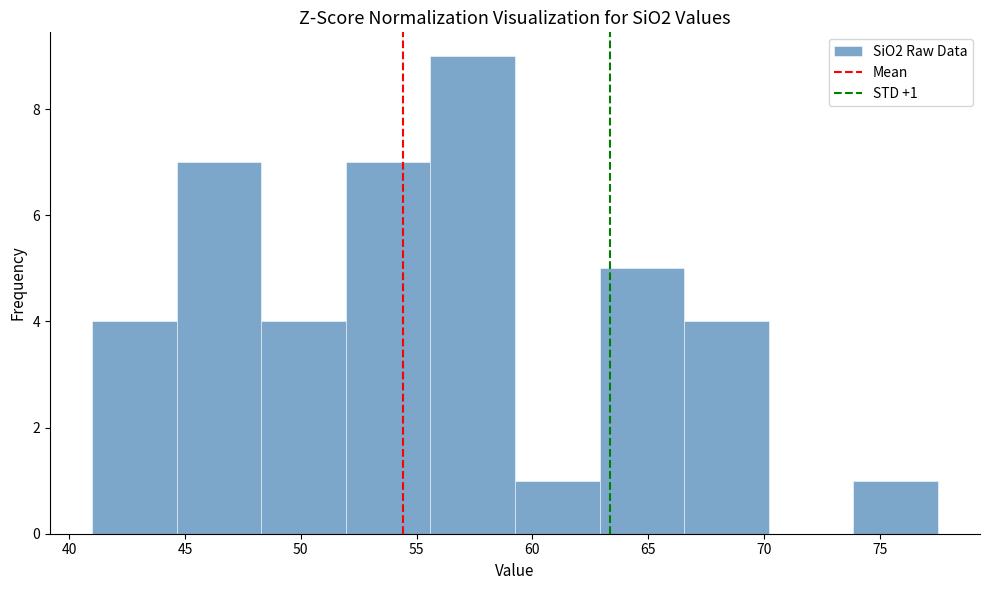

Which range on the x-axis has the tallest bar?

55.60 to 59.25